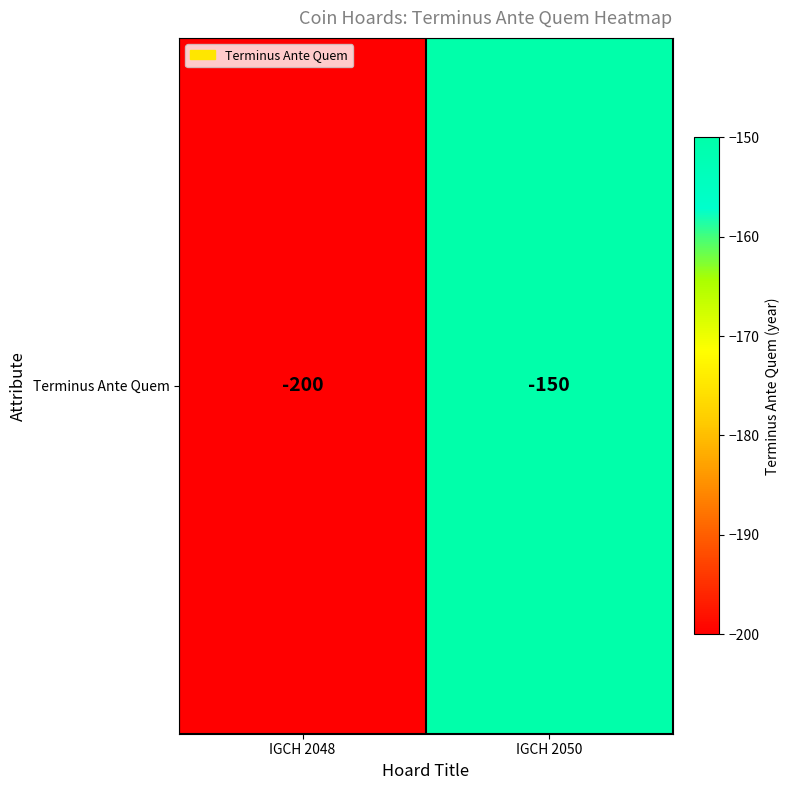

What is the difference between the maximum and minimum values?

50